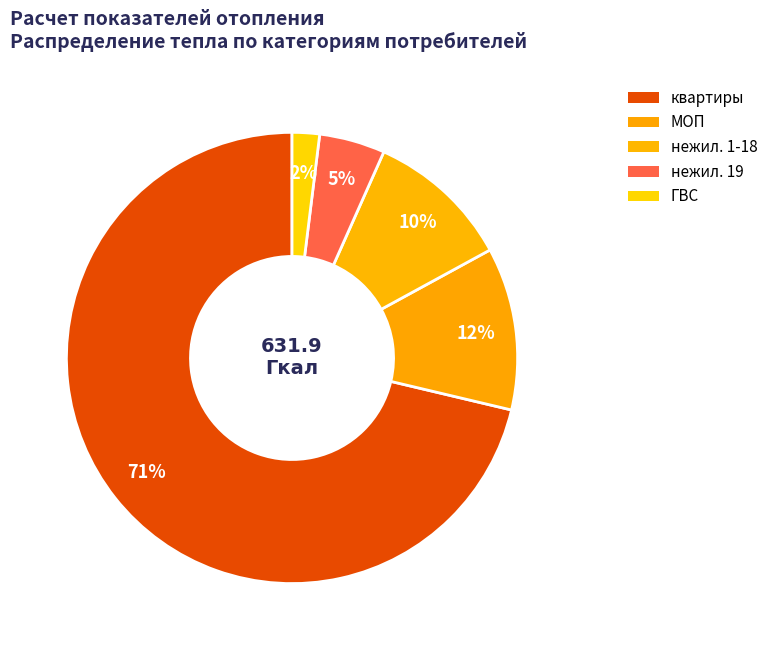

To the nearest percent, what is the difference between the largest and smallest slice percentages?

69%